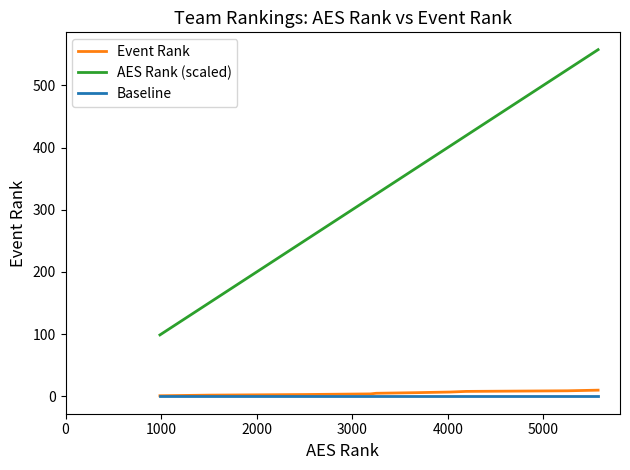

Which series has the largest total across all categories?

AES Rank (scaled)